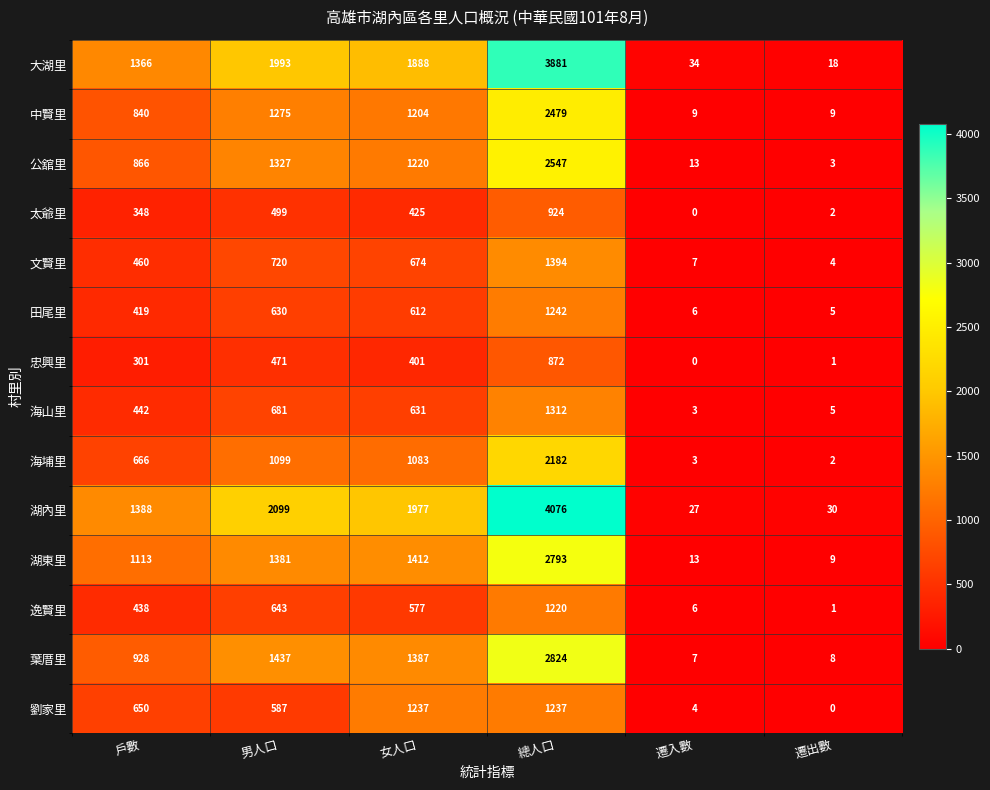

What is the total value across all series at 戶數?

10225